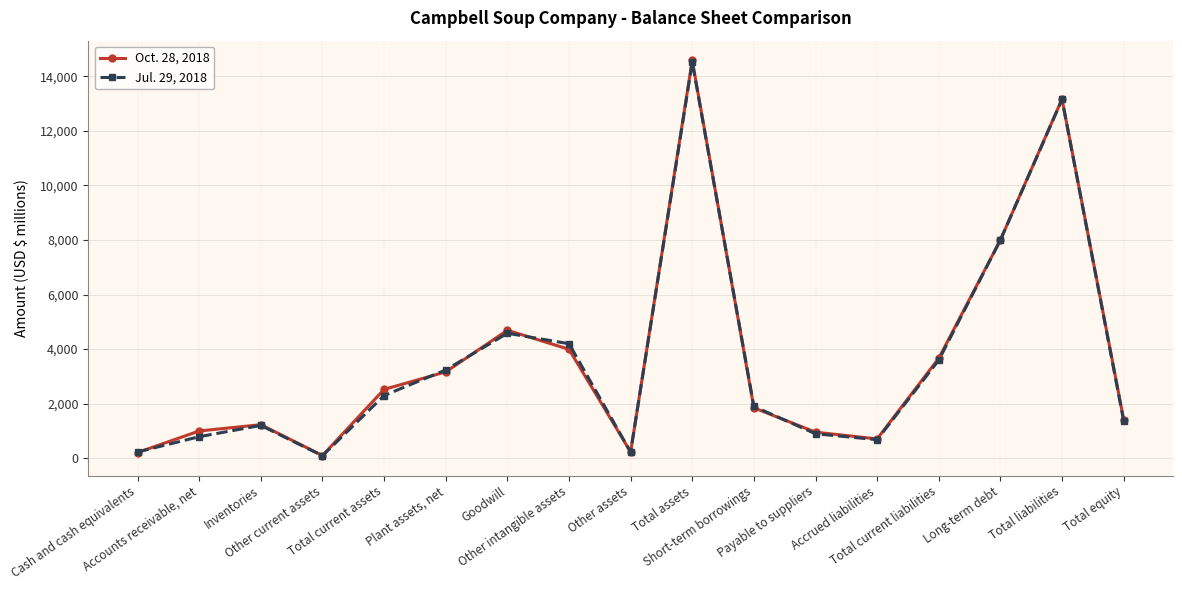

Rank the series by their maximum value, from lowest to highest.

Jul. 29, 2018, Oct. 28, 2018